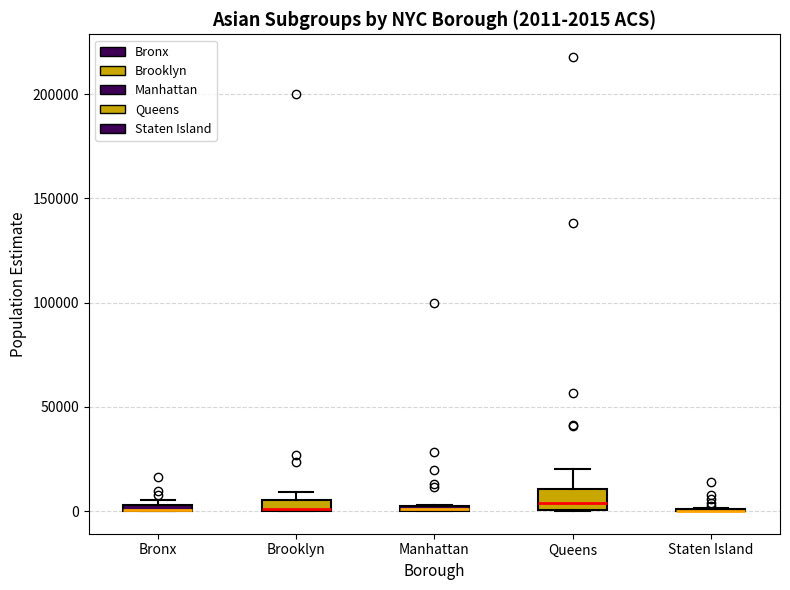

Which box is the tallest, from its lower edge to its upper edge?

Queens